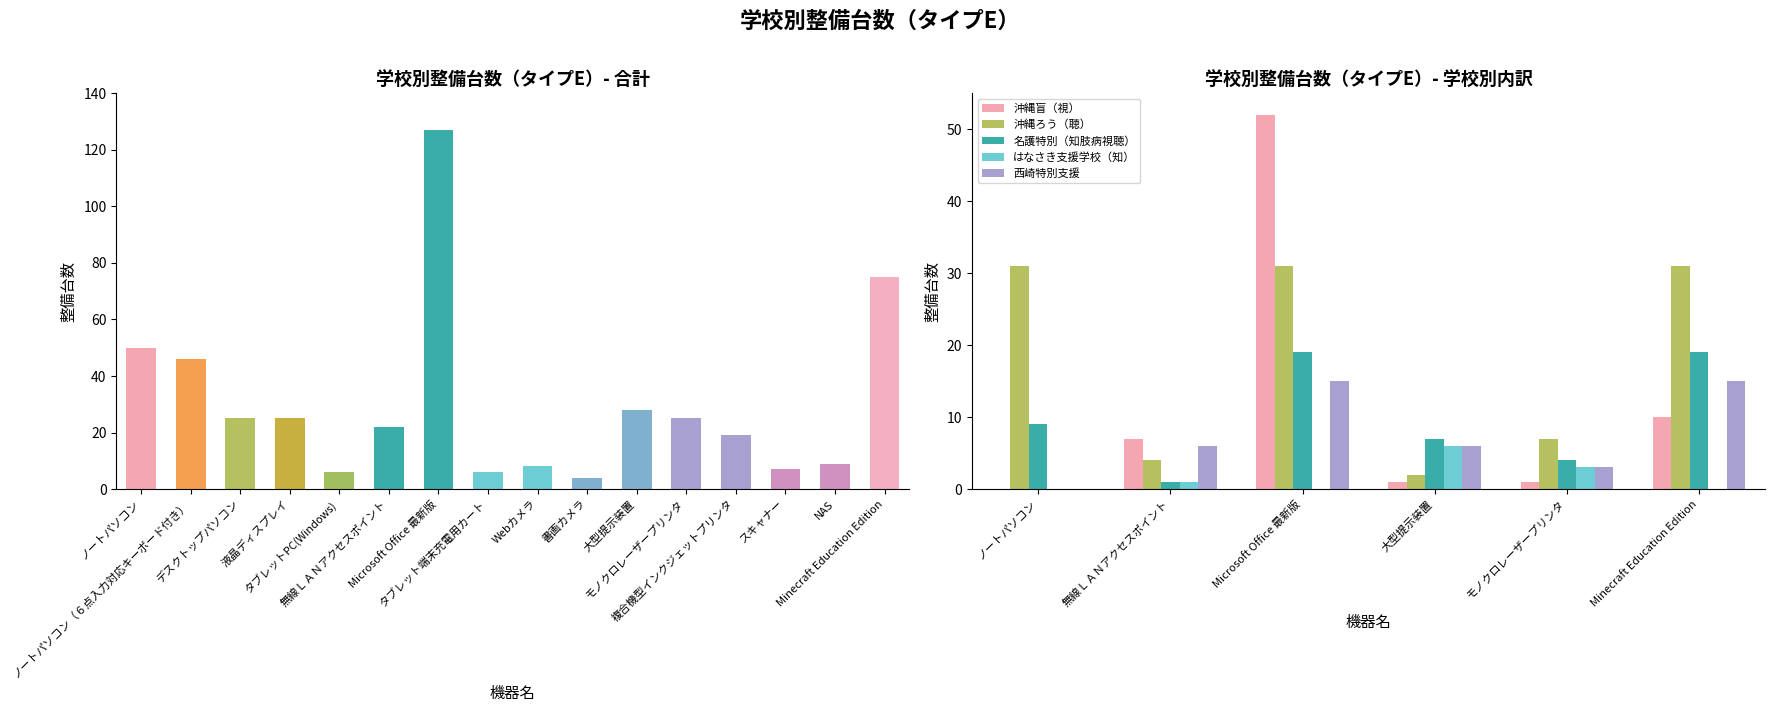

What is the difference between the maximum and minimum values in the 沖縄盲（視） series?

52